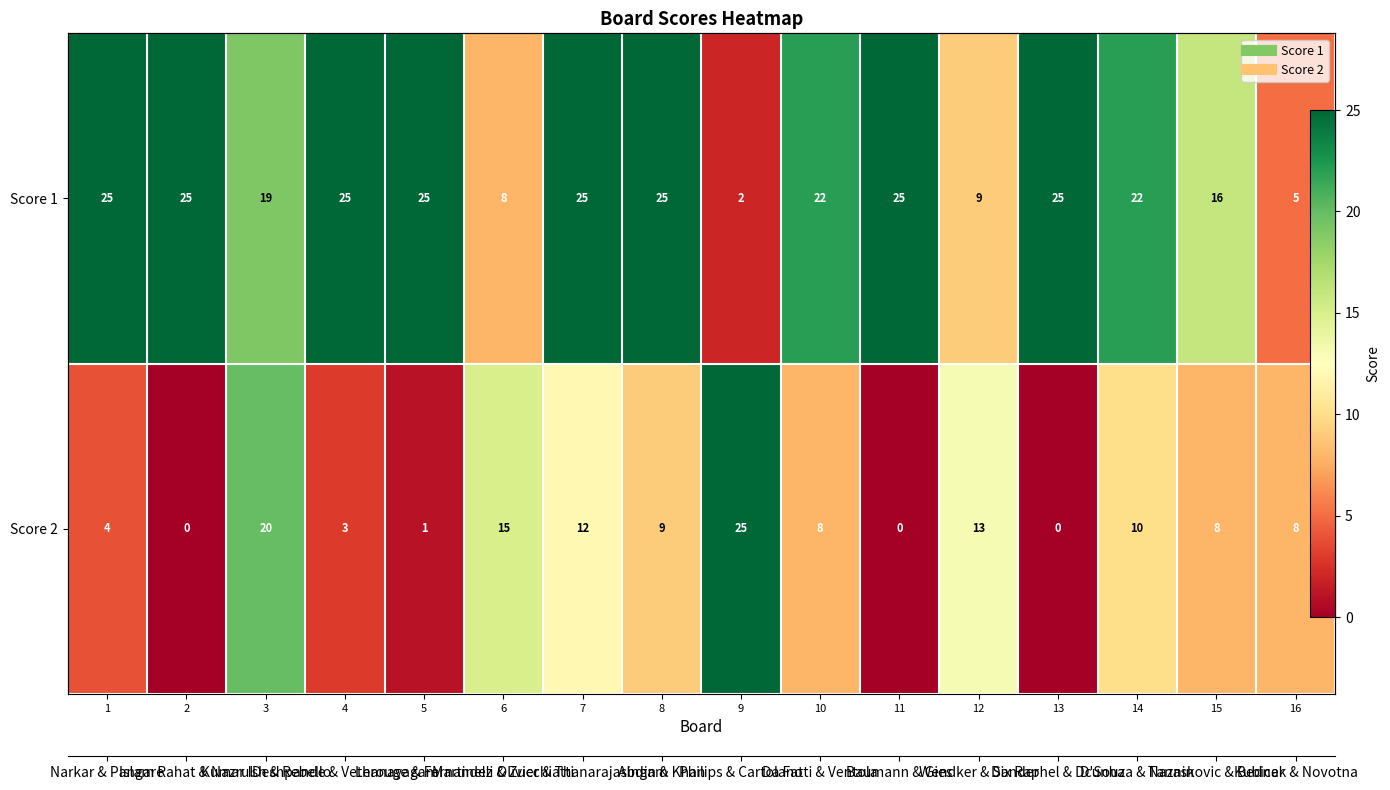

What is the greatest value displayed?

25